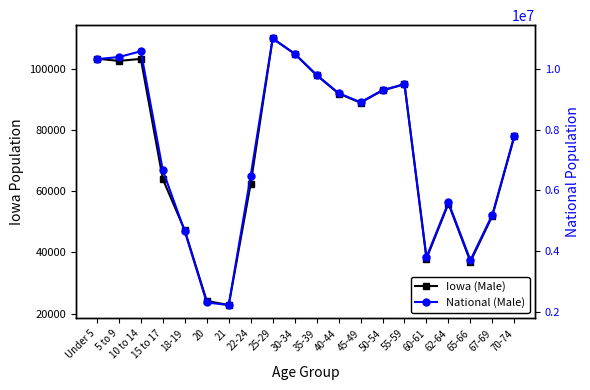

The value of Iowa (Male) at 10 to 14 is 166031. True or false?

False